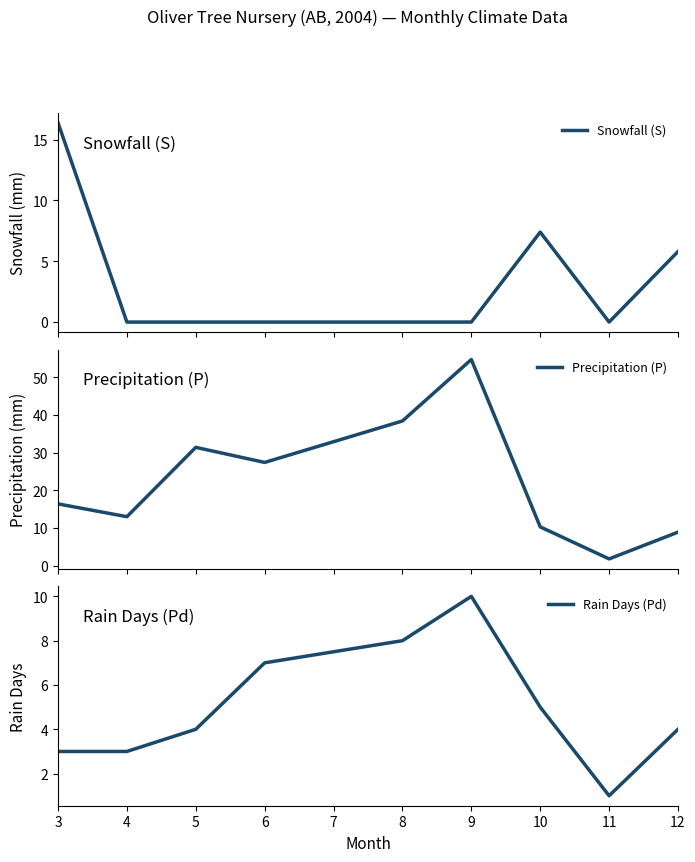

What is the value of the Precipitation (P) point at the 3rd from the left?

31.4